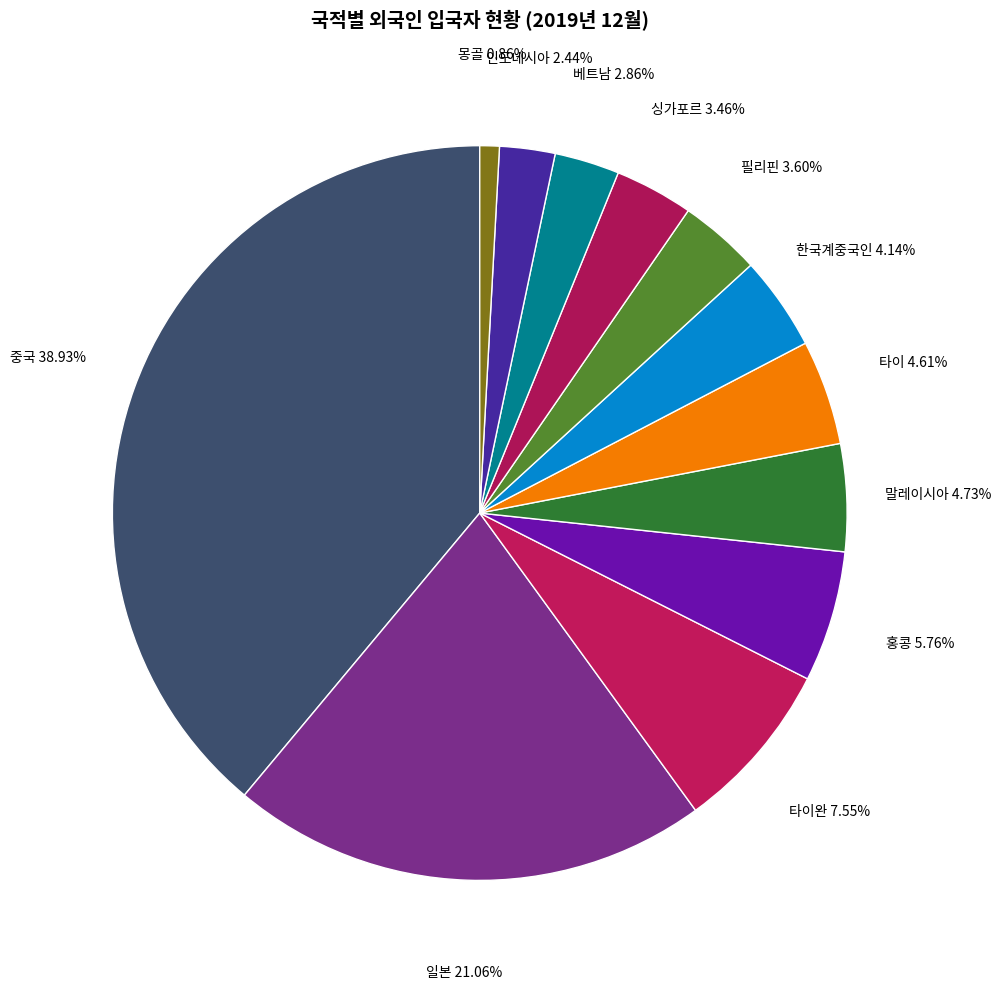

Count the number of slices in the pie.

12